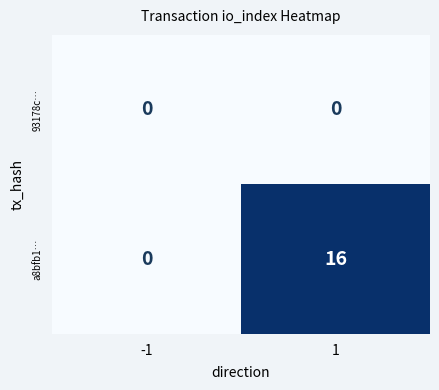

Which series changed the most between -1 and 1?

a8bfb1…